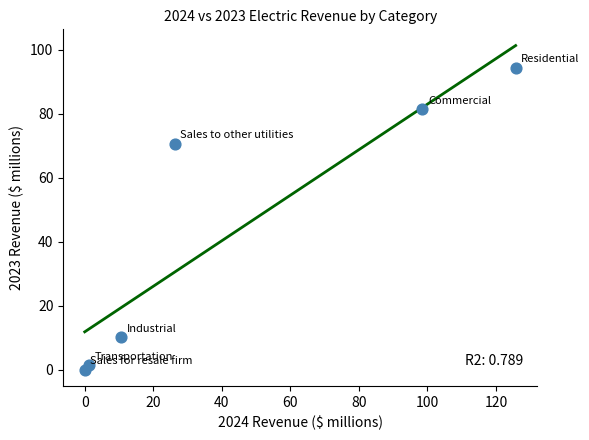

What Y value in the scatter plot is closest to 47?

70.6